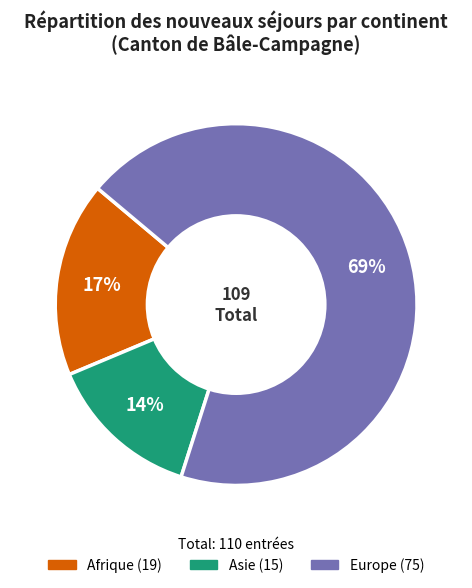

To the nearest percent, what is the average slice percentage?

33%